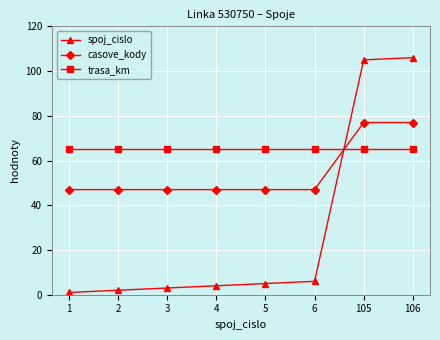

Which series changed the most between 3 and 6?

spoj_cislo